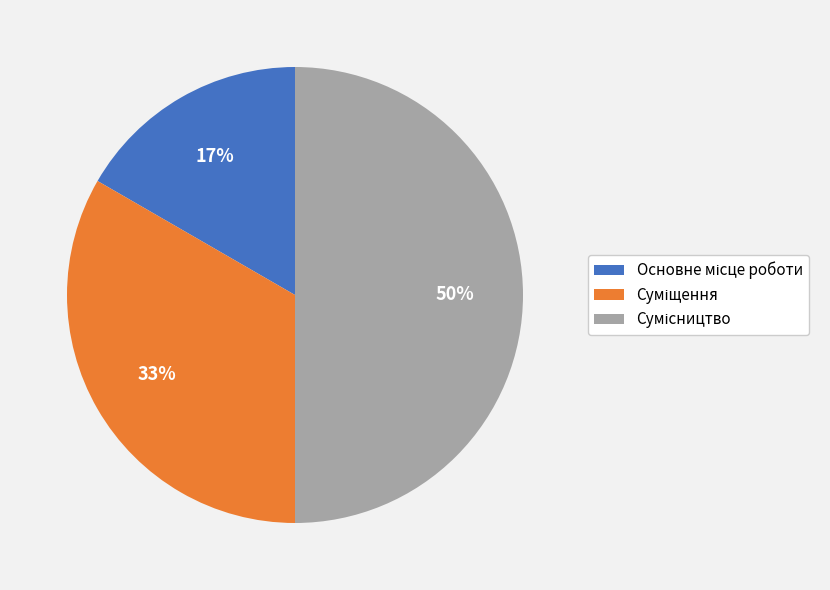

How many segments does this pie chart have?

3